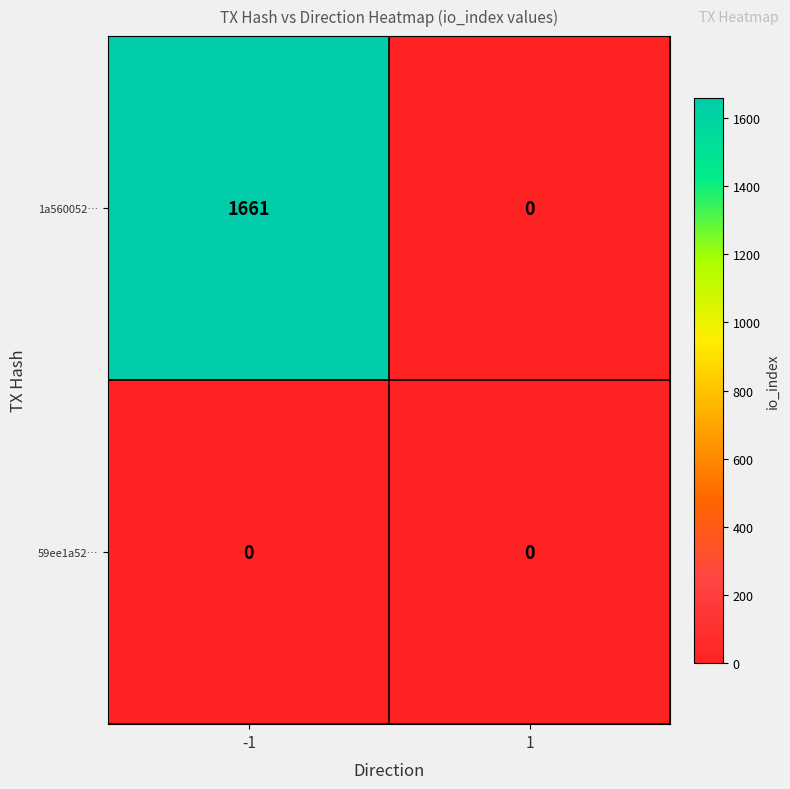

The value of 1a560052… at 1 is -938. True or false?

False